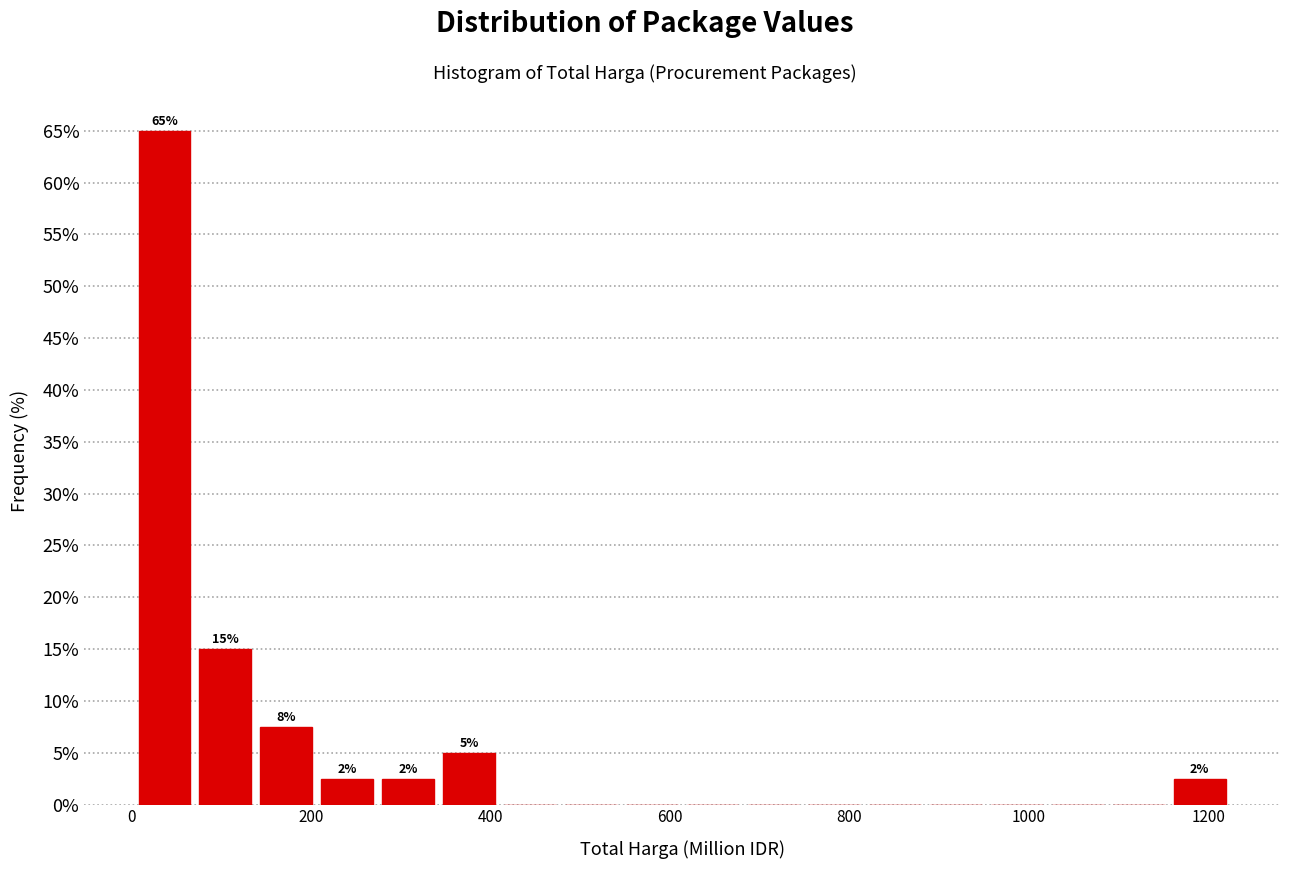

Read against the x-axis, roughly where is the centre of the tallest bar?

40